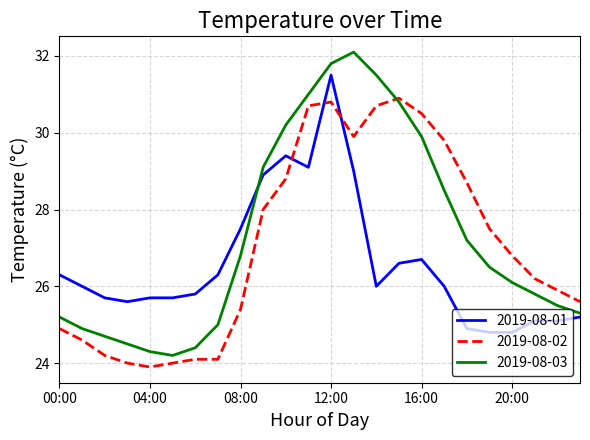

How many values in the 2019-08-03 series exceed 26?

13